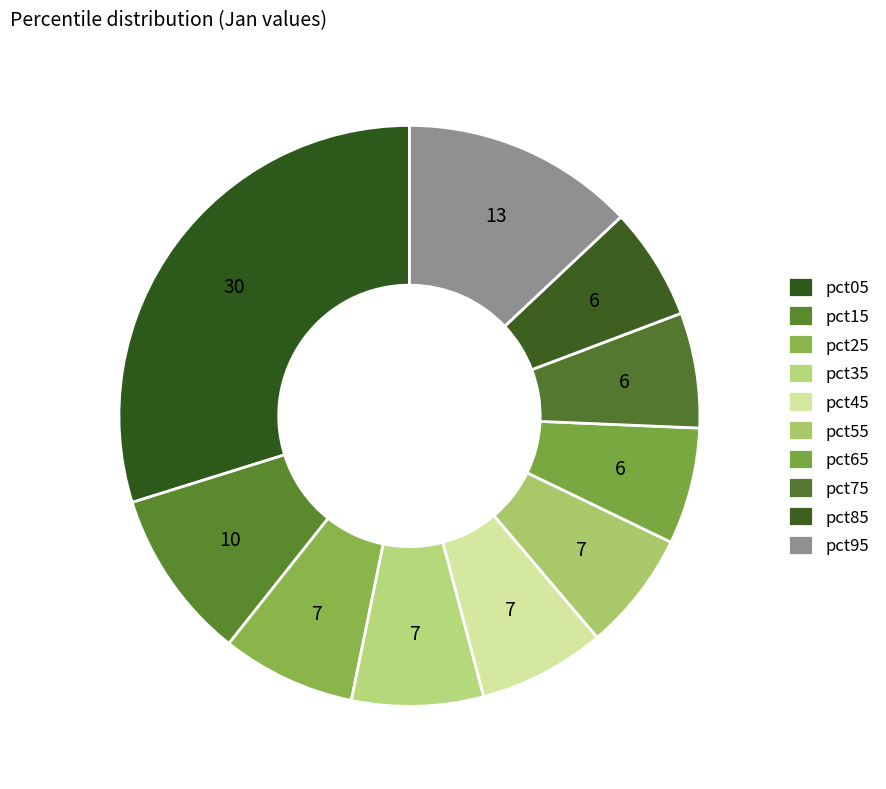

To the nearest percent, what is the combined percentage of pct85 and pct75?

13%